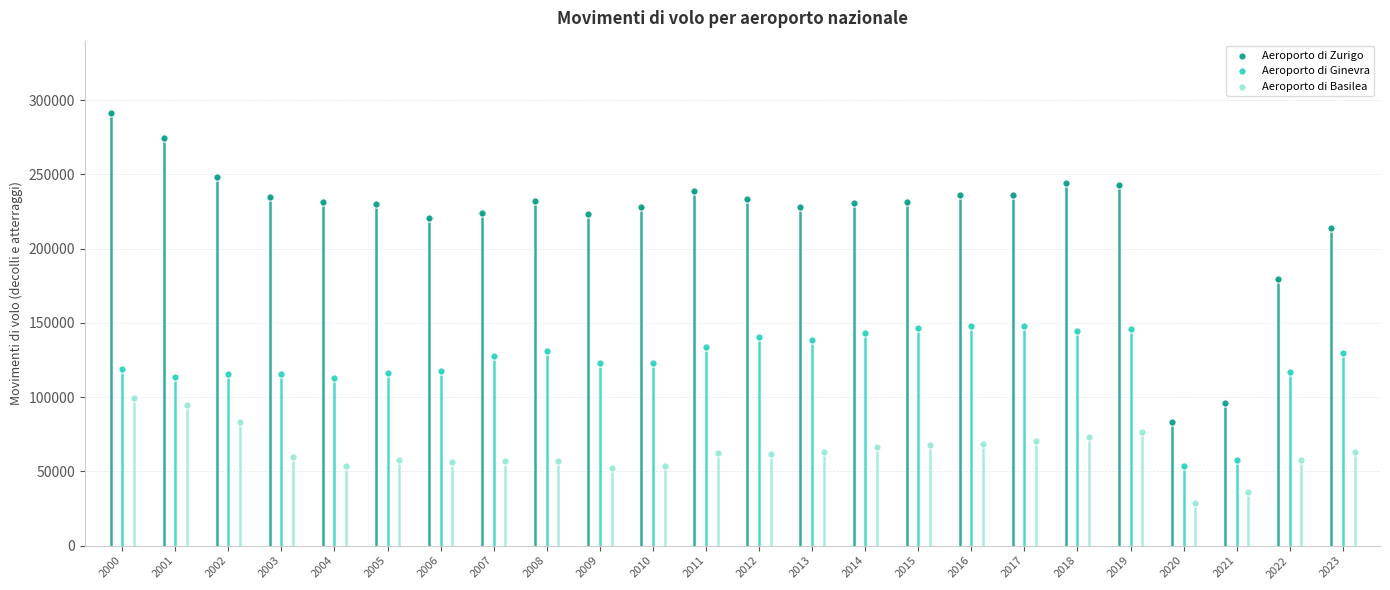

Which series contains the lowest Y value?

Aeroporto di Basilea